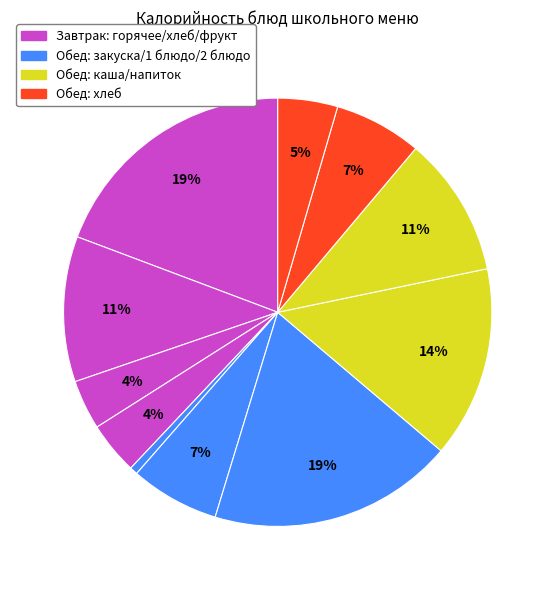

How many slices are in this pie chart?

11